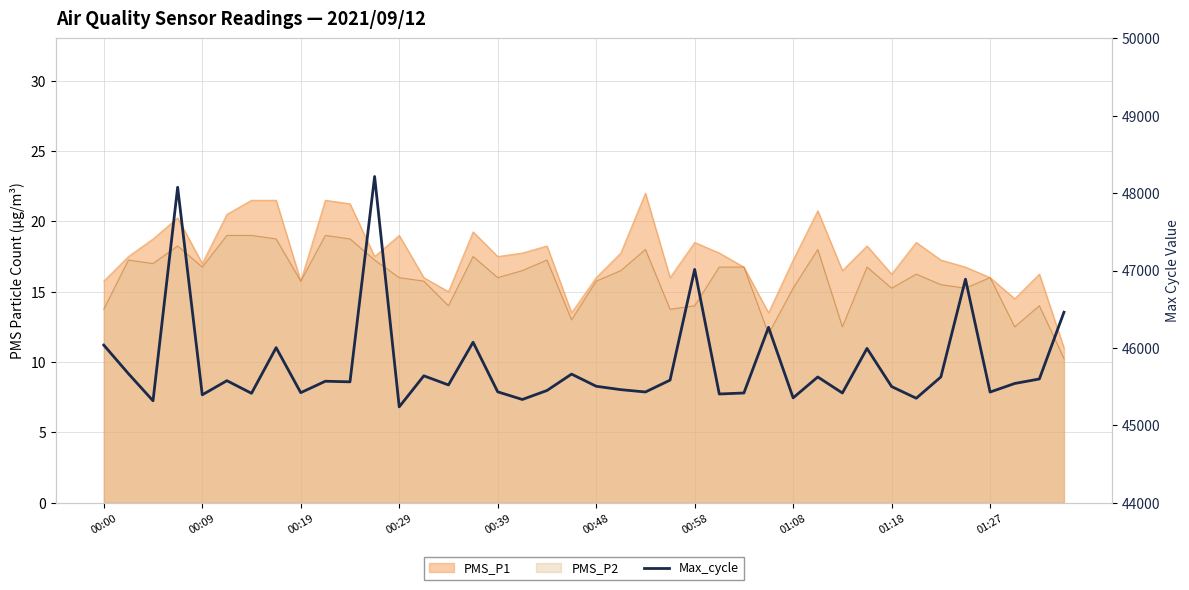

What is the greatest value displayed?

48216